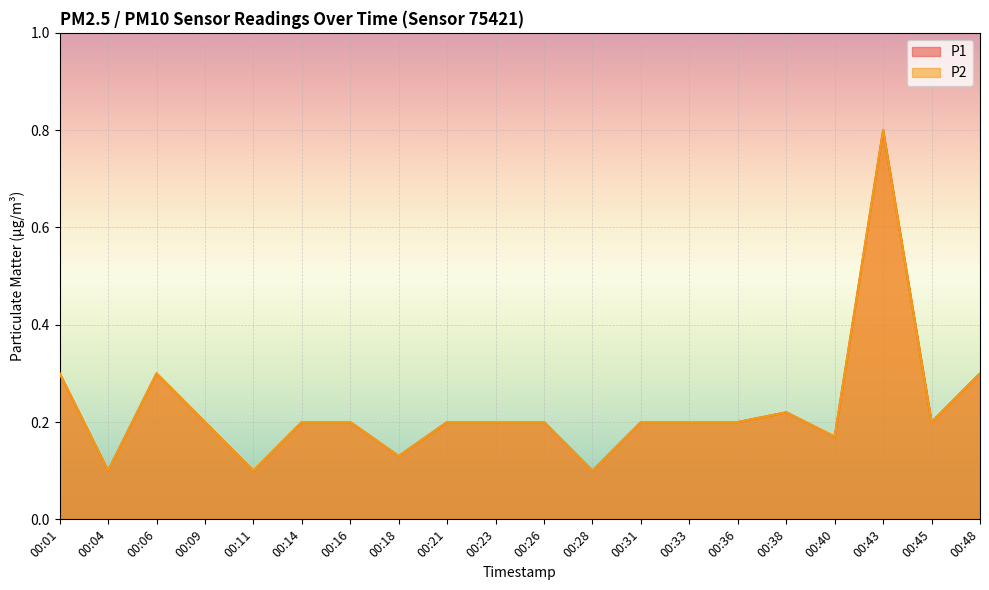

The value of P2 at 00:16 is 0.2. True or false?

True